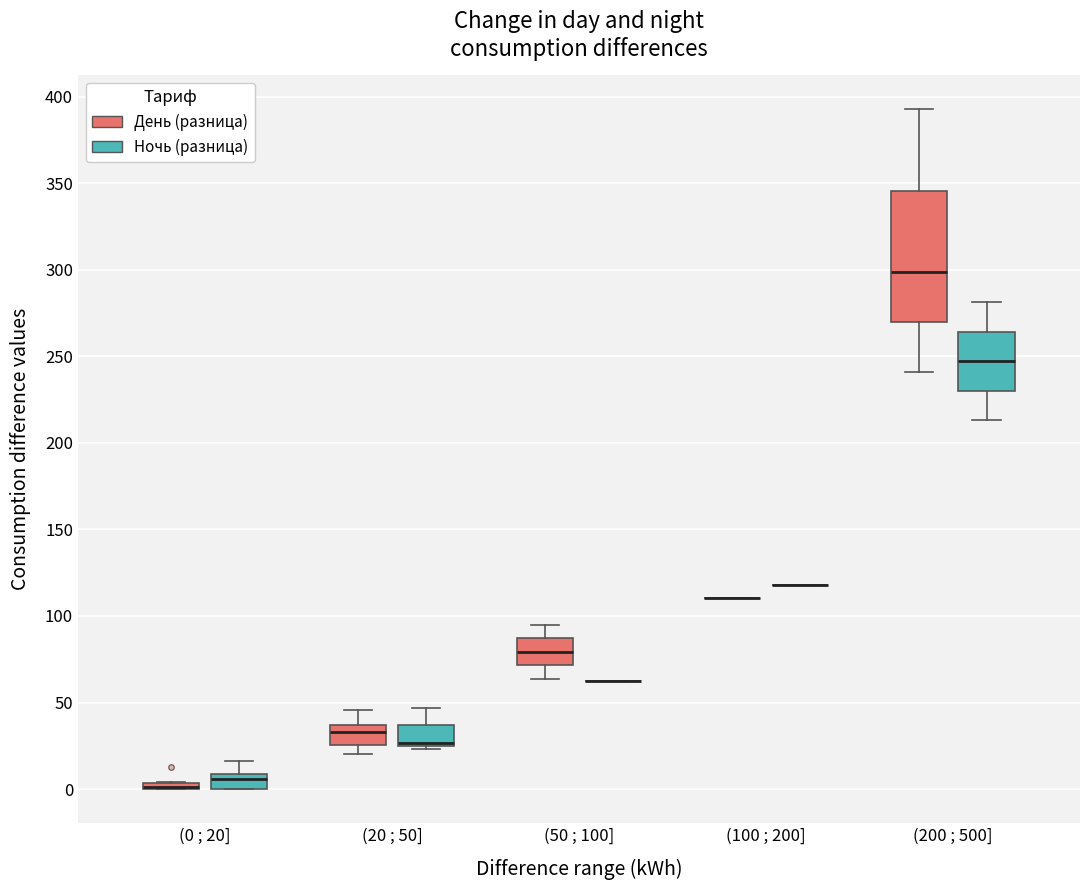

Comparing the boxes themselves (not the whiskers), which one is the tallest?

(200 ; 500] (День (разница))